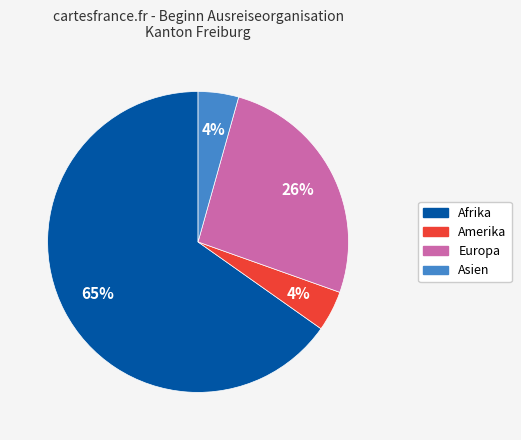

To the nearest percent, what is the average slice percentage?

25%